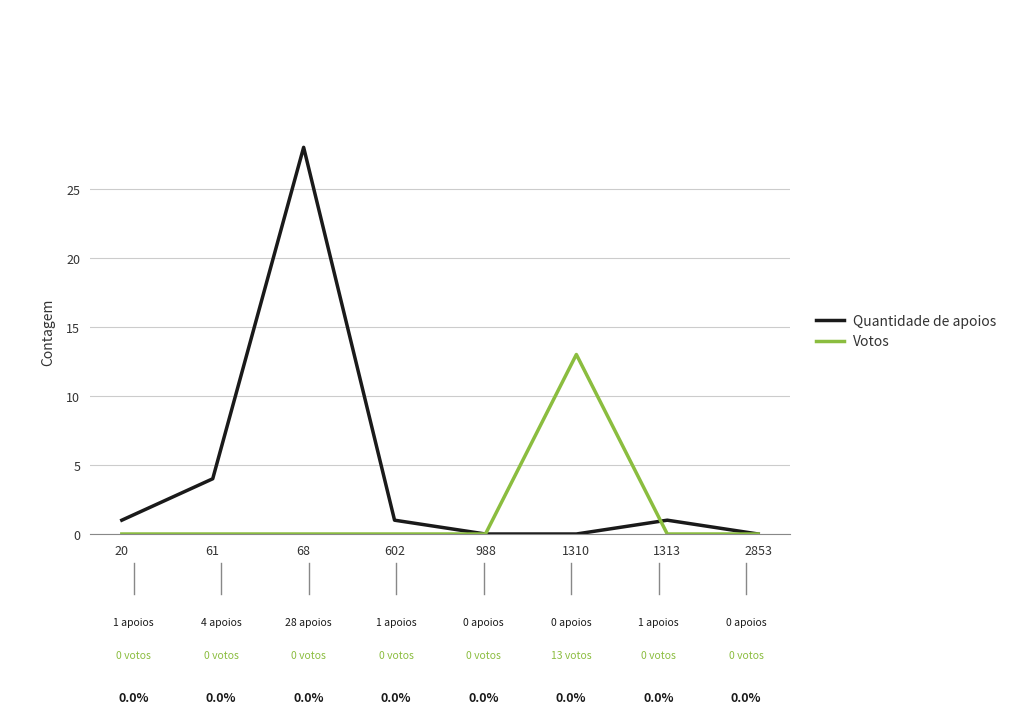

True or false: Quantidade de apoios has a value of 2 at 20.

False